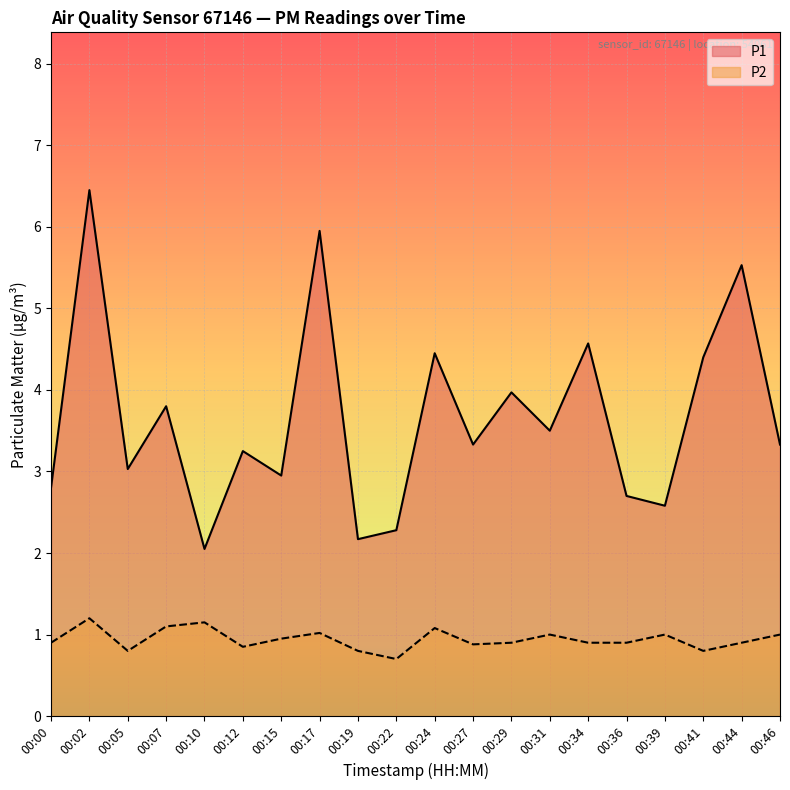

True or false: P1 and P2 intersect in this chart.

False